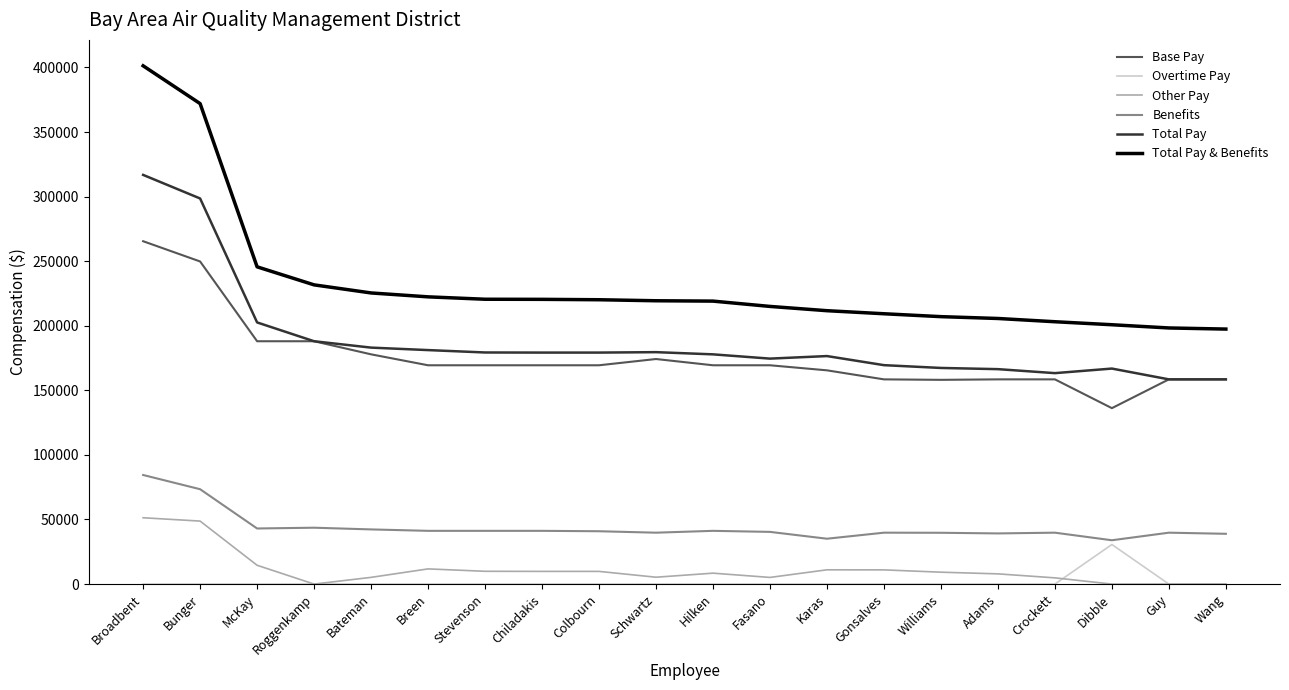

Which series has the largest total across all categories?

Total Pay & Benefits